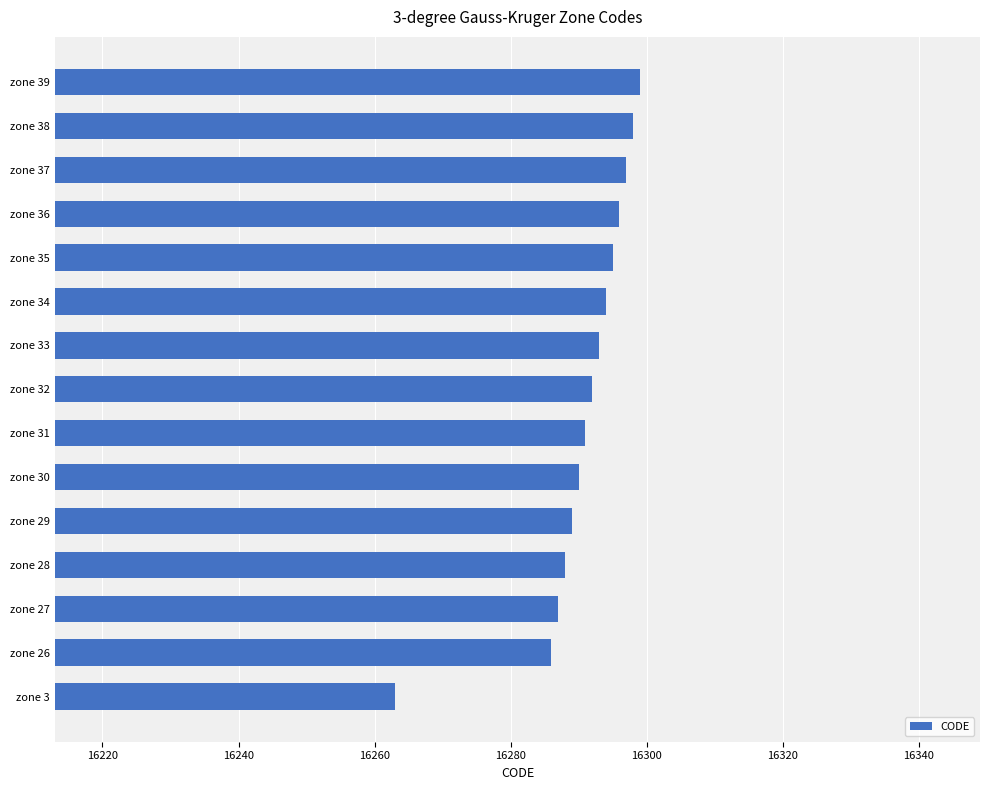

What is the difference between the maximum and minimum values?

36